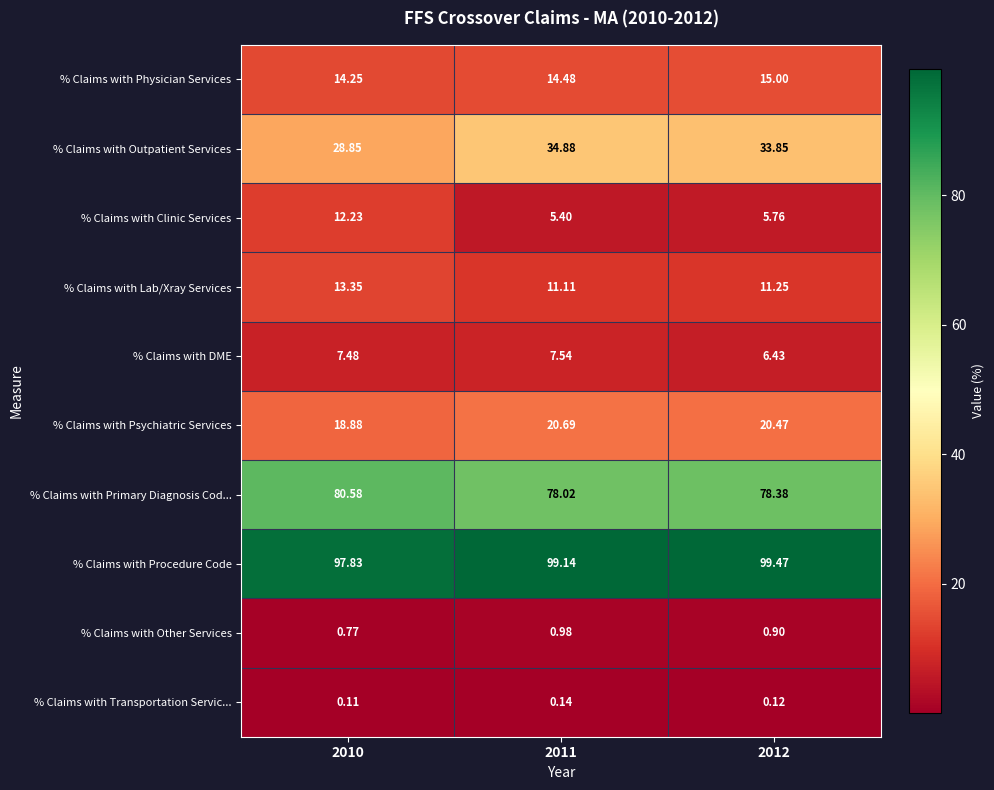

Is the value of % Claims with Psychiatric Services at 2010 greater than the value of % Claims with Lab/Xray Services at 2012?

Yes